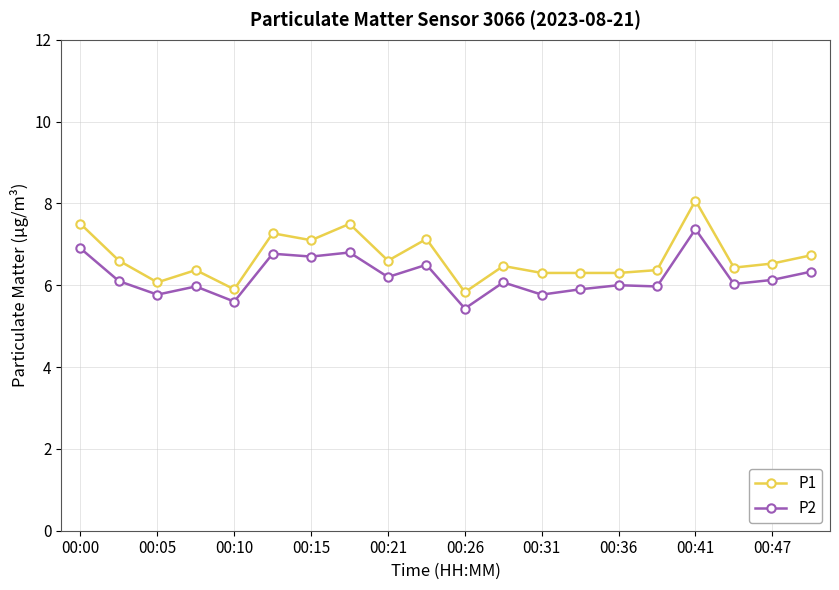

Rank the series by their average value, from highest to lowest.

P1, P2